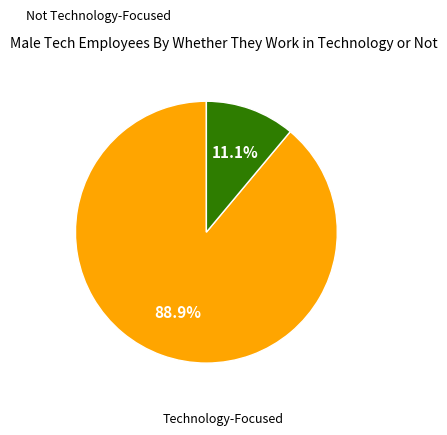

Is there a majority slice in this chart?

Yes